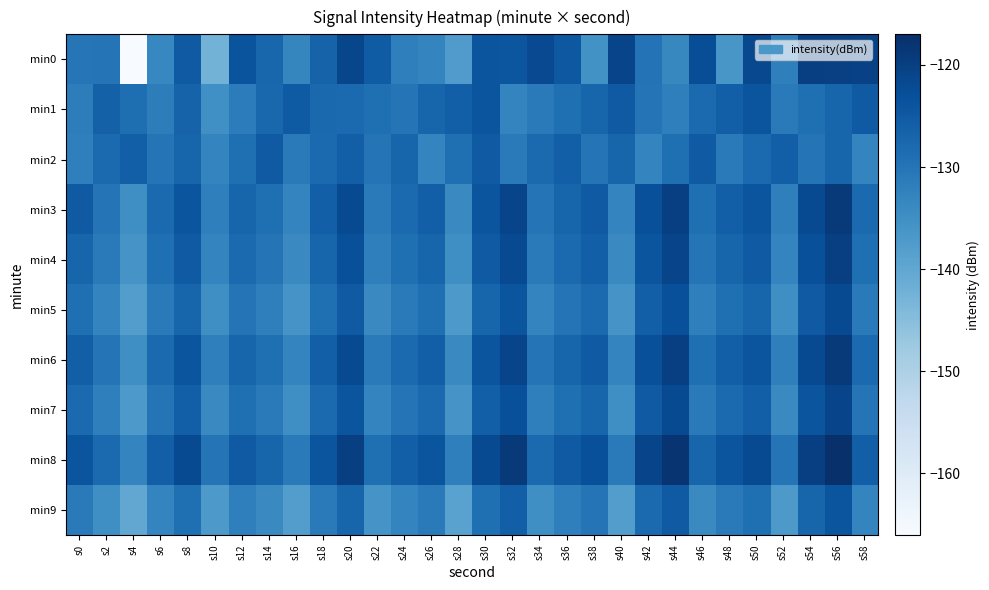

List the series in order of their peak value, highest first.

min8, min3, min6, min0, min4, min7, min5, min1, min9, min2